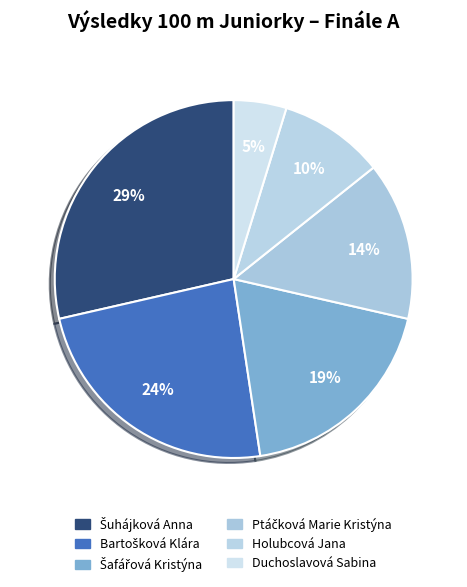

How many slices are in this pie chart?

6